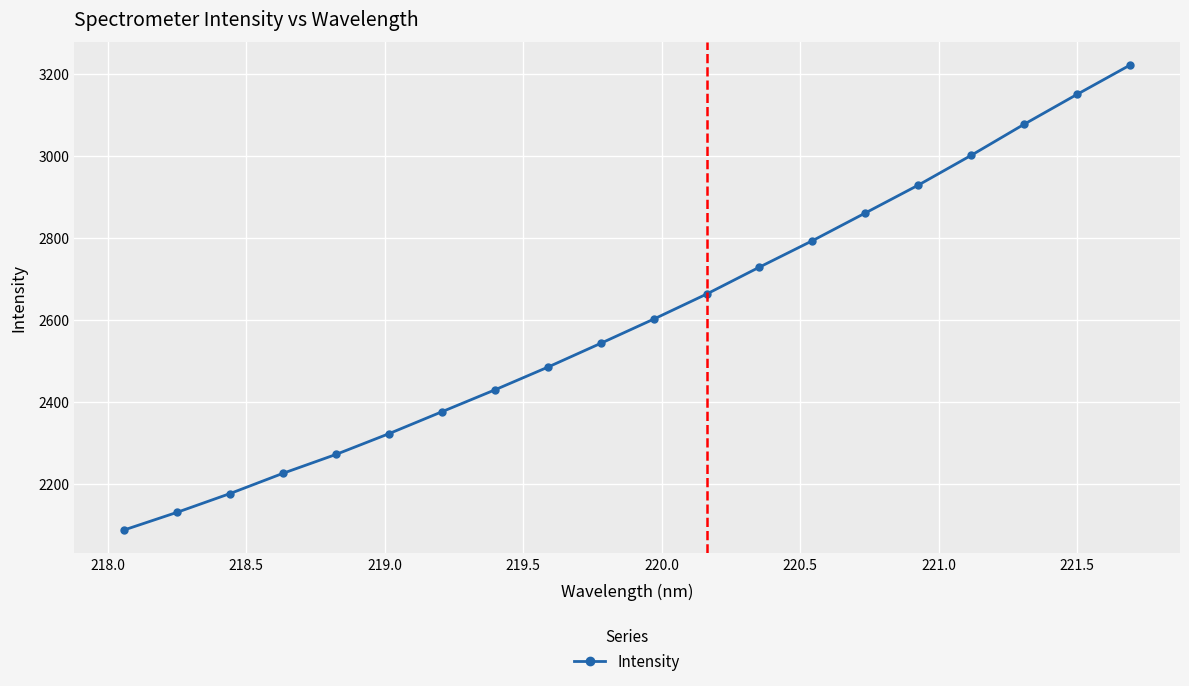

How many distinct data groups are displayed?

1